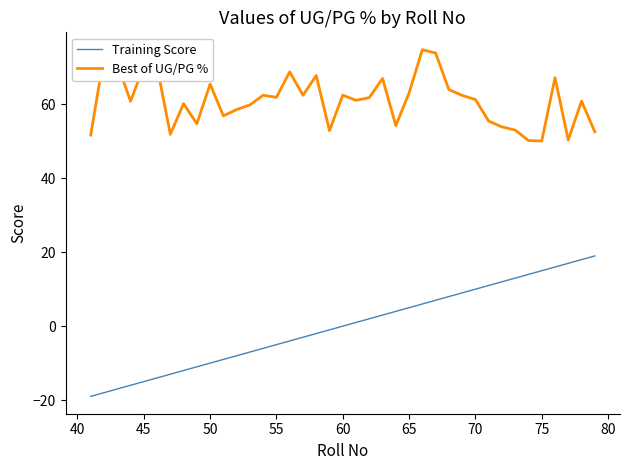

True or false: Training Score and Best of UG/PG % cross at least once.

False